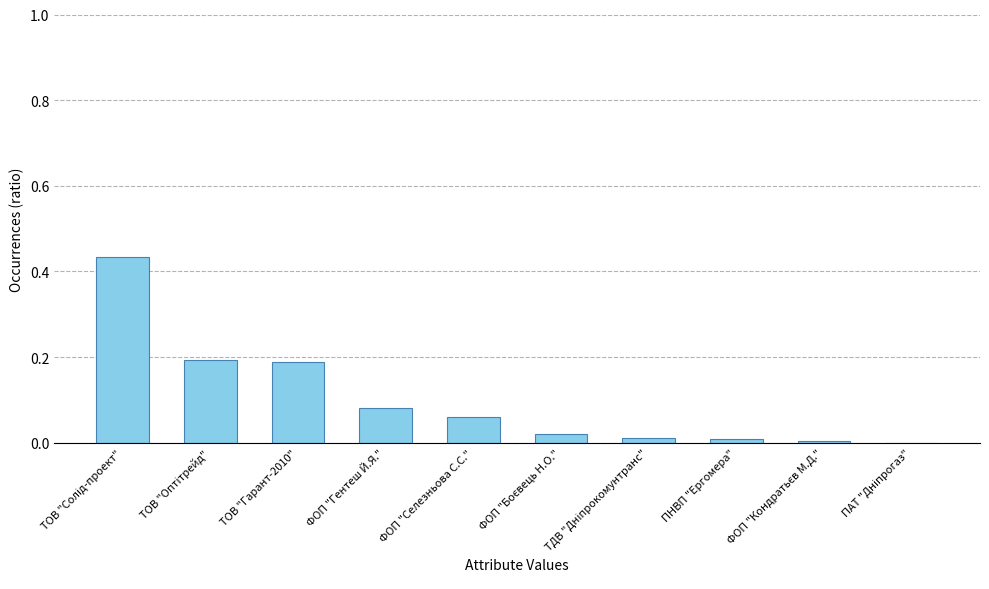

What is the maximum value shown in the chart?

0.4